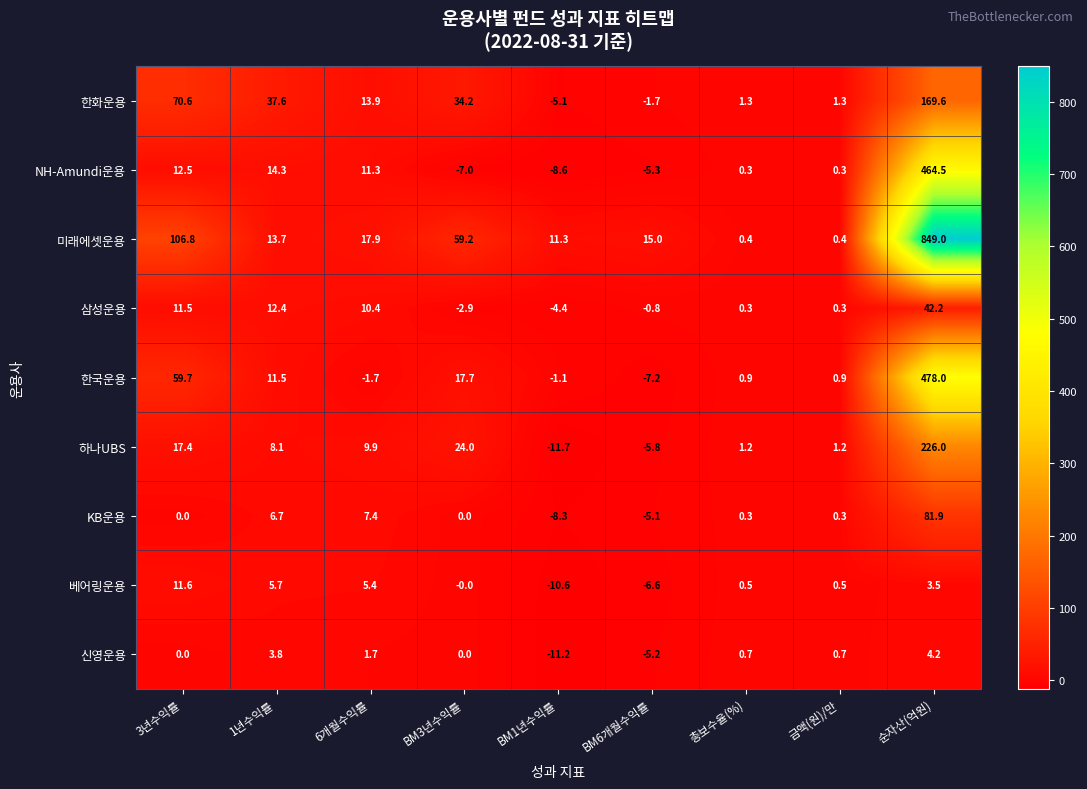

Where does the 삼성운용 series first go above 0?

3년수익률